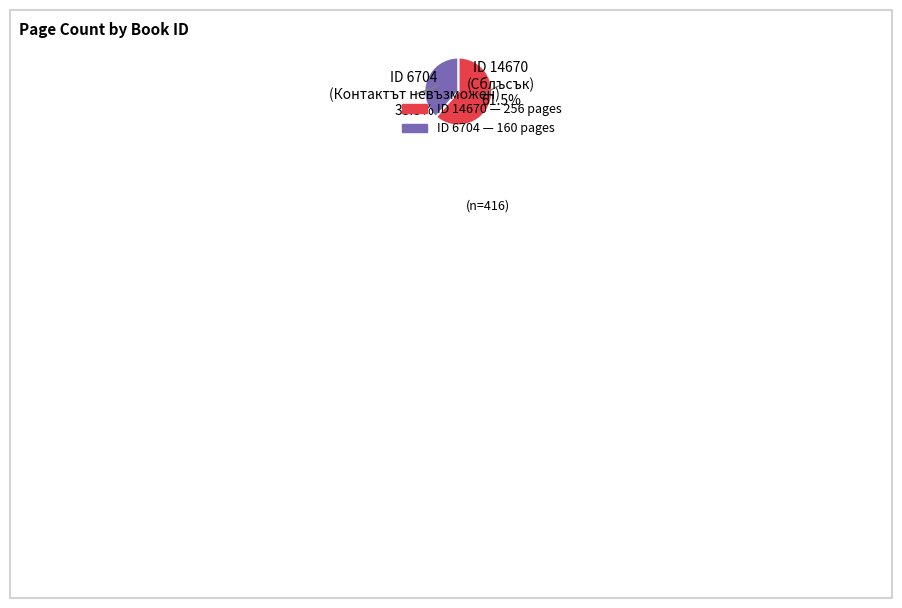

To the nearest percent, what is the difference between the largest and smallest slice percentages?

23%